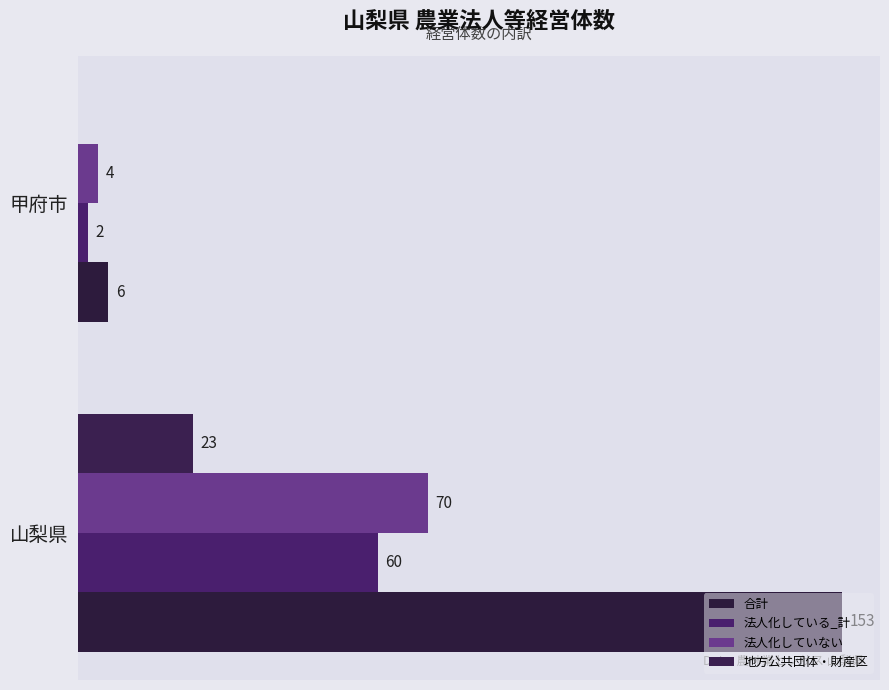

Reading left to right, extract all data points from this chart.

合計: 153	6
法人化している_計: 60	2
法人化していない: 70	4
地方公共団体・財産区: 23	0